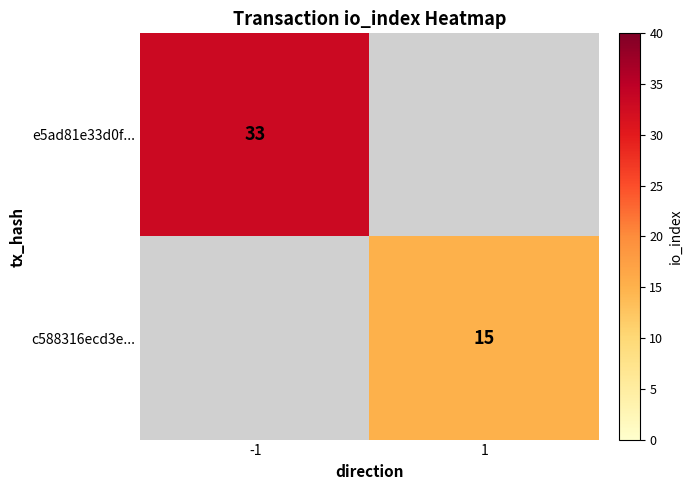

At which category is the sum across all series the highest?

-1